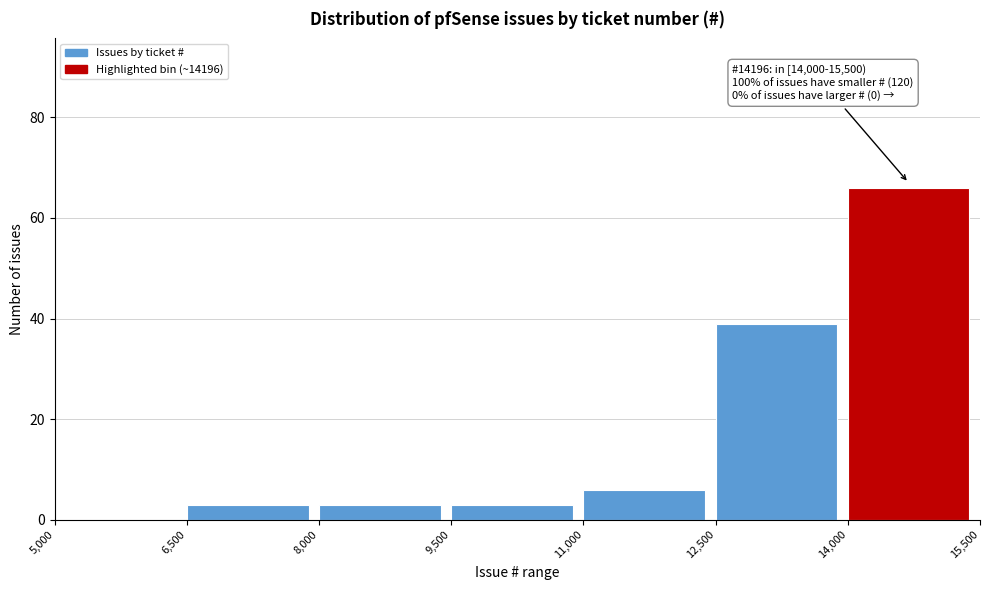

Over which range of the x-axis is the bar tallest?

14,000 to 15,500